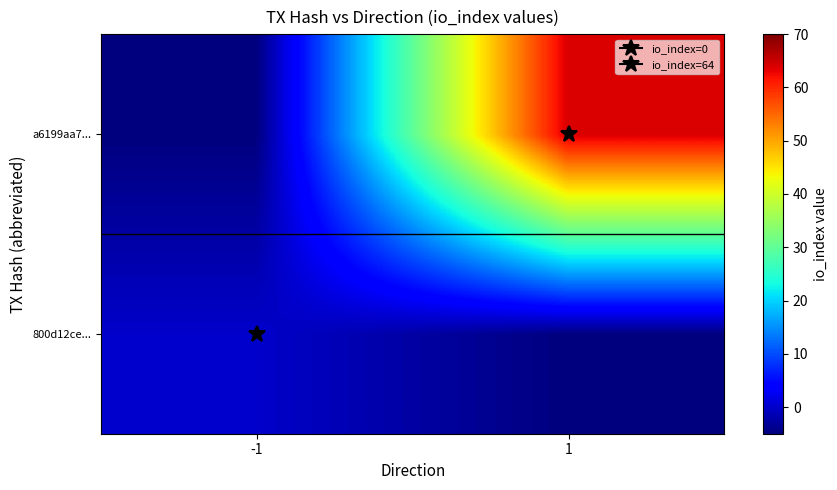

At which category does the chart reach its peak across all series?

1